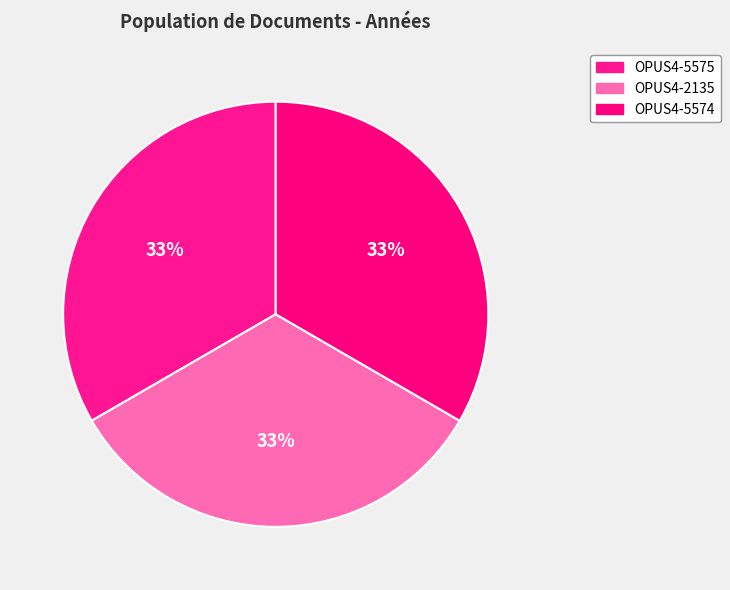

Which has a higher value, OPUS4-5575 or OPUS4-2135?

OPUS4-5575